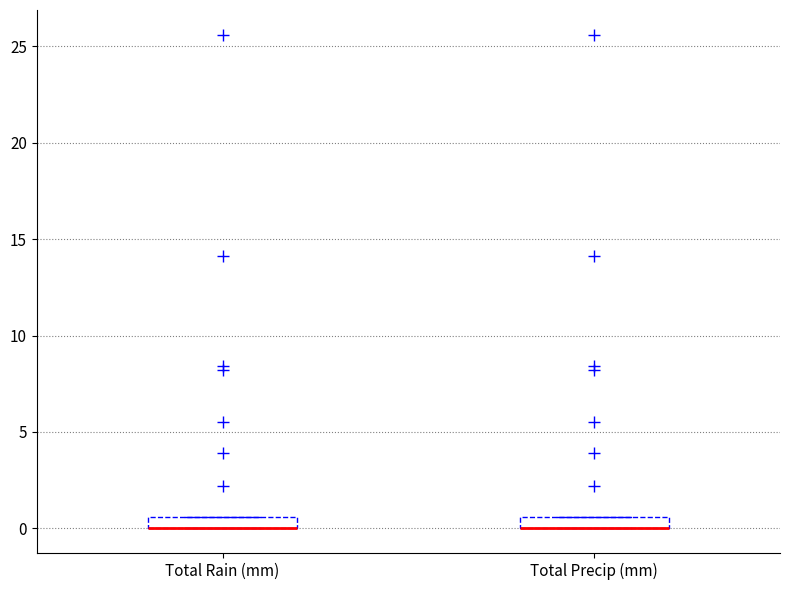

Where is the lower edge of the box for Total Rain (mm) on the y-axis? The values are not printed on the chart, so give them approximately, as read against the axis.

0.0